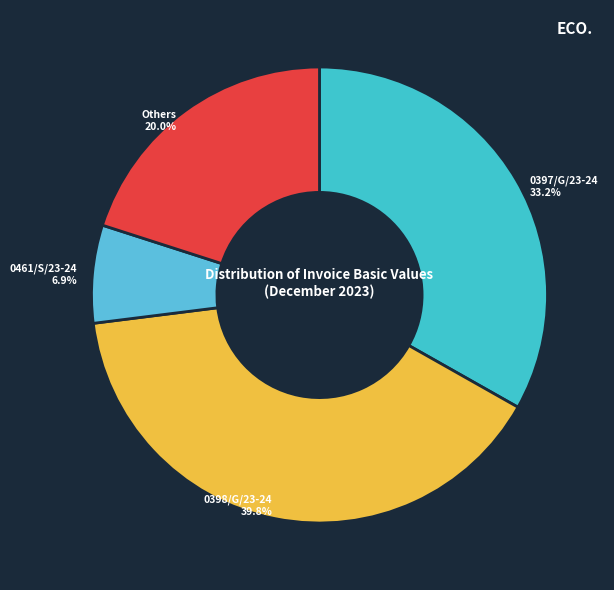

How many slices are in this pie chart?

4